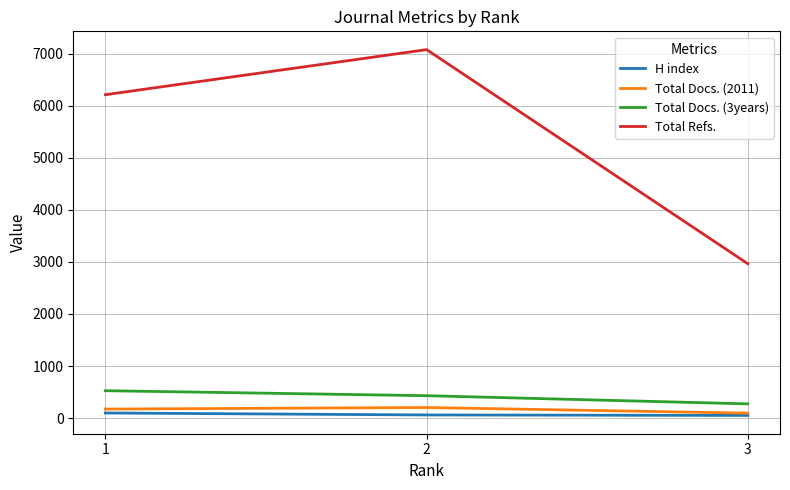

Which series has the largest range (max minus min)?

Total Refs.